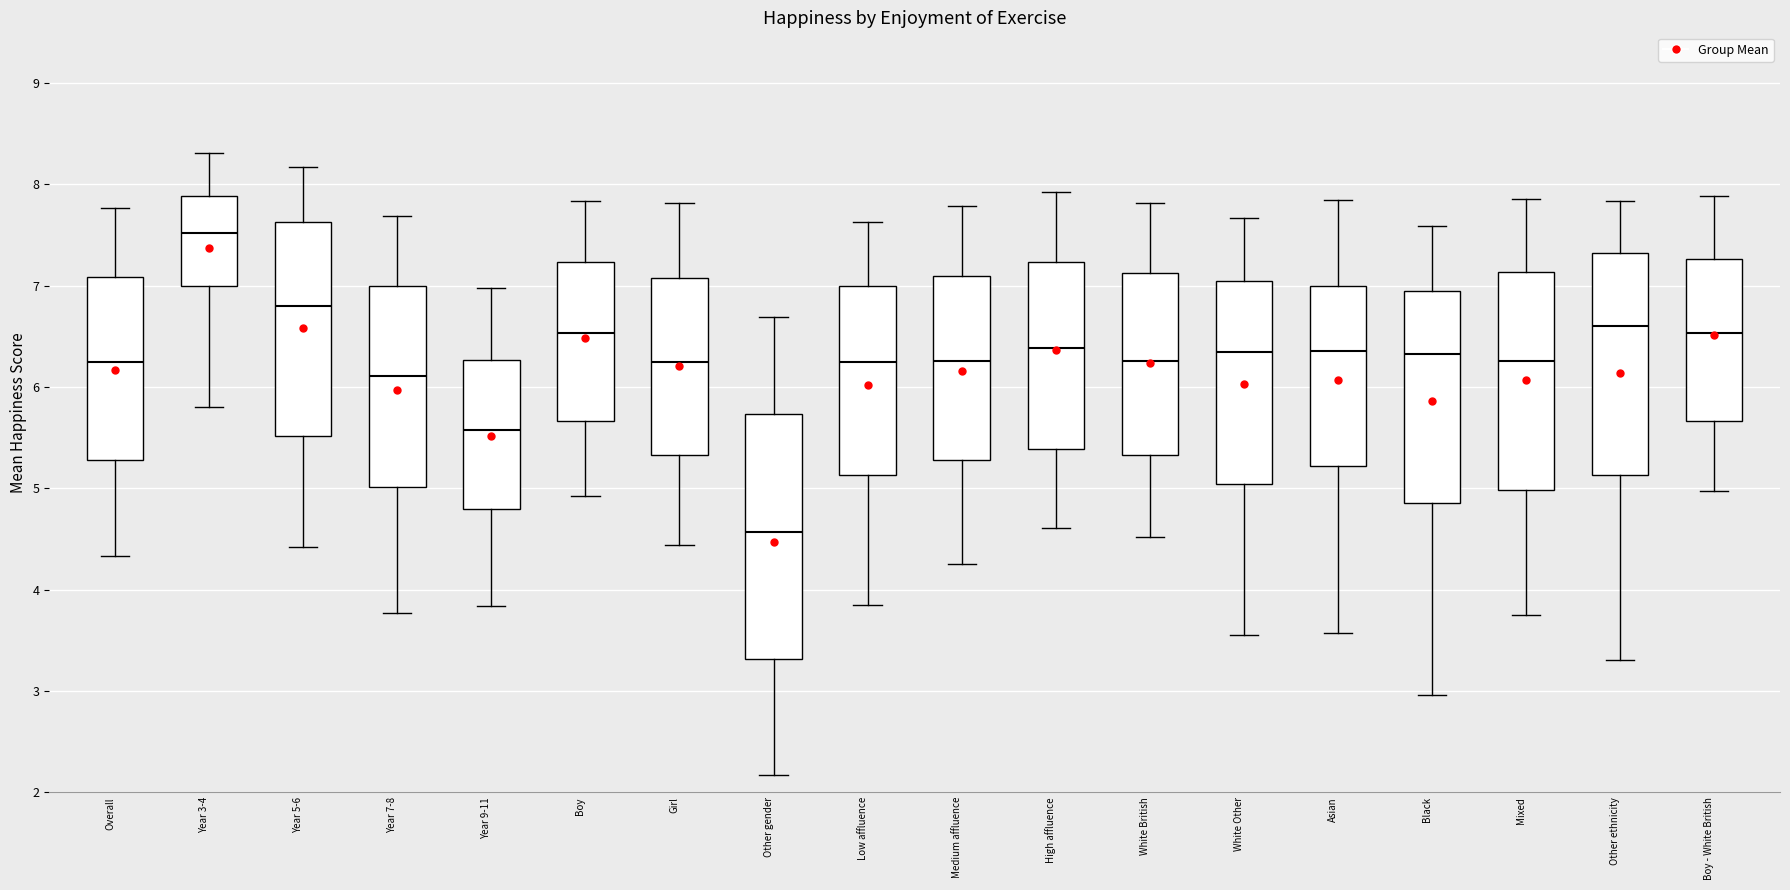

Reading left to right, transcribe this box plot: for each box, give where its median line is, the range the box spans, and where its two whiskers end, as read against the y-axis. The values are not printed on the chart, so give them approximately, as read against the axis.

Overall: median 6.2, box 5.3 to 7.1, whiskers 4.3 to 7.8
Year 3-4: median 7.5, box 7.0 to 7.9, whiskers 5.8 to 8.3
Year 5-6: median 6.8, box 5.5 to 7.6, whiskers 4.4 to 8.2
Year 7-8: median 6.1, box 5.0 to 7.0, whiskers 3.8 to 7.7
Year 9-11: median 5.6, box 4.8 to 6.3, whiskers 3.8 to 7.0
Boy: median 6.5, box 5.7 to 7.2, whiskers 4.9 to 7.8
Girl: median 6.3, box 5.3 to 7.1, whiskers 4.4 to 7.8
Other gender: median 4.6, box 3.3 to 5.7, whiskers 2.2 to 6.7
Low affluence: median 6.2, box 5.1 to 7.0, whiskers 3.9 to 7.6
Medium affluence: median 6.3, box 5.3 to 7.1, whiskers 4.3 to 7.8
High affluence: median 6.4, box 5.4 to 7.2, whiskers 4.6 to 7.9
White British: median 6.3, box 5.3 to 7.1, whiskers 4.5 to 7.8
White Other: median 6.4, box 5.0 to 7.0, whiskers 3.6 to 7.7
Asian: median 6.4, box 5.2 to 7.0, whiskers 3.6 to 7.9
Black: median 6.3, box 4.9 to 7.0, whiskers 3.0 to 7.6
Mixed: median 6.3, box 5.0 to 7.1, whiskers 3.8 to 7.9
Other ethnicity: median 6.6, box 5.1 to 7.3, whiskers 3.3 to 7.8
Boy - White British: median 6.5, box 5.7 to 7.3, whiskers 5.0 to 7.9